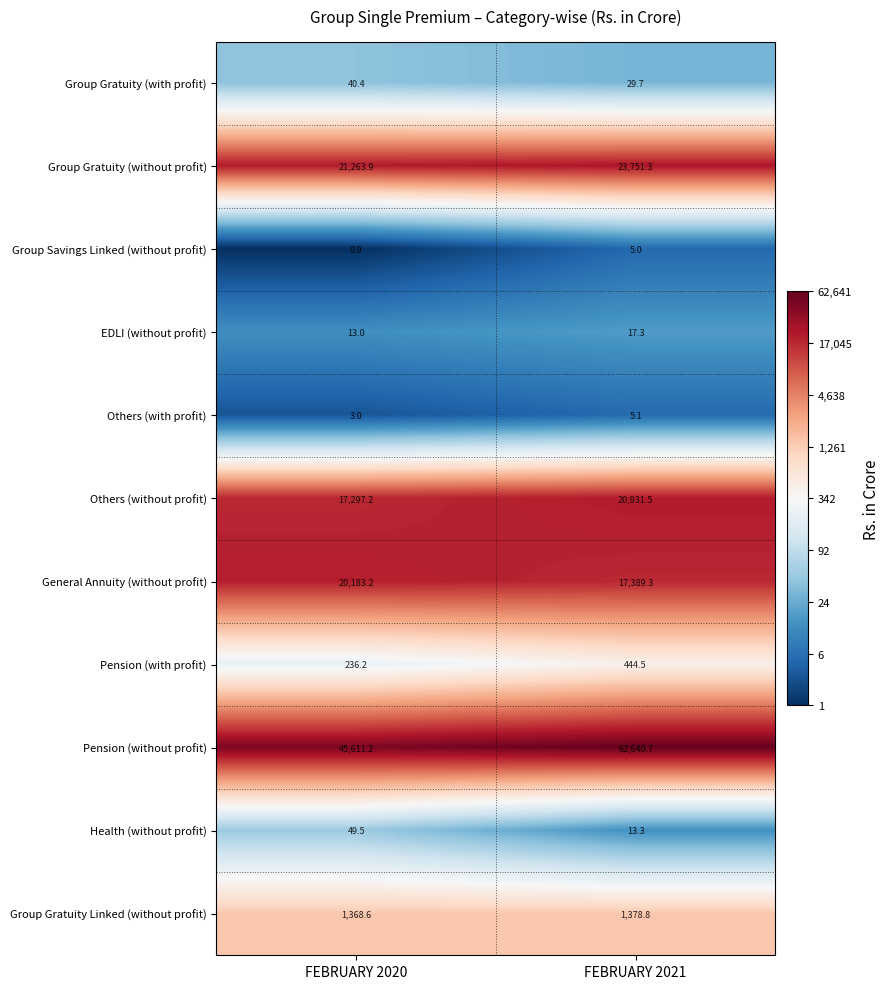

Reading left to right, extract all data points from this chart.

Group Gratuity (with profit): 40.4	29.7
Group Gratuity (without profit): 21263.9	23751.3
Group Savings Linked (without profit): 0.9	5.0
EDLI (without profit): 13.0	17.3
Others (with profit): 3.0	5.1
Others (without profit): 17297.2	20931.5
General Annuity (without profit): 20183.2	17389.3
Pension (with profit): 236.2	444.5
Pension (without profit): 45611.2	62640.7
Health (without profit): 49.5	13.3
Group Gratuity Linked (without profit): 1368.6	1378.8